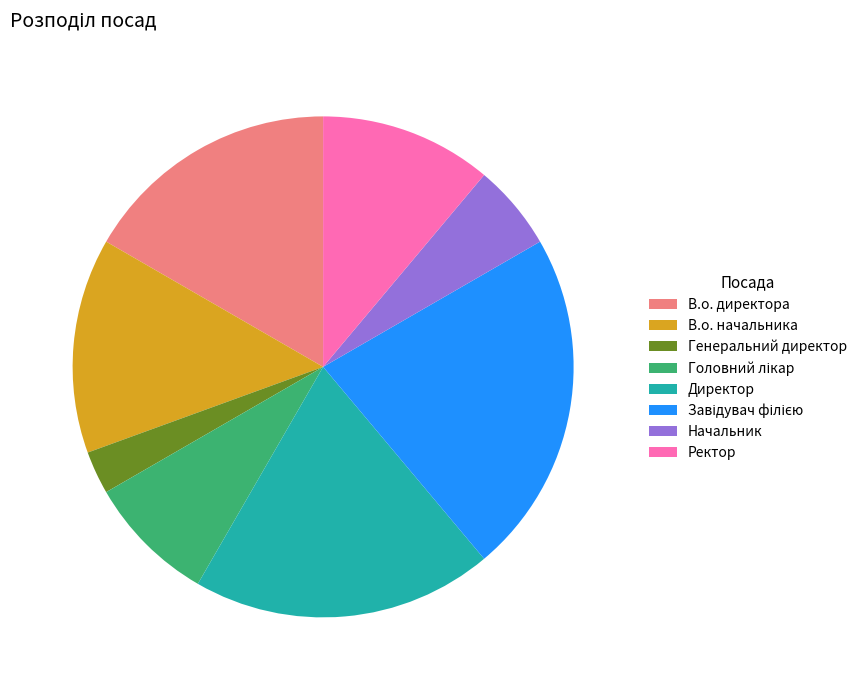

Which slice is the smallest?

Генеральний директор